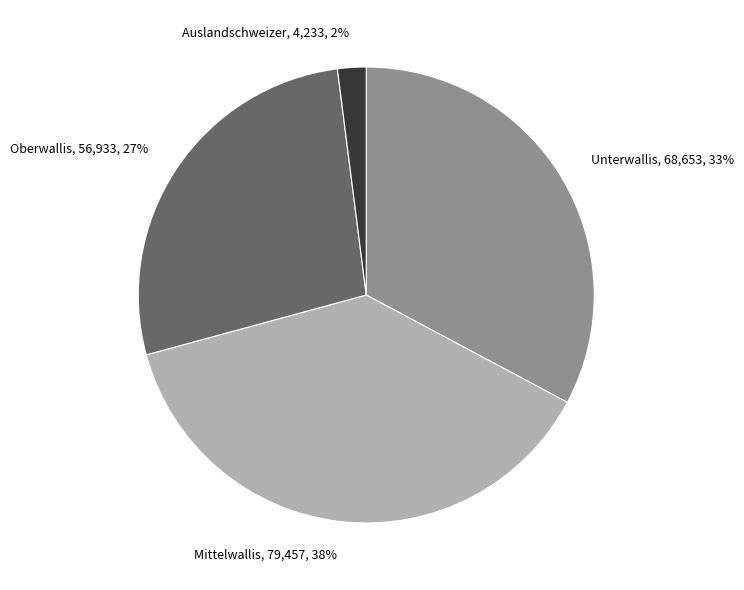

Is the sum of Auslandschweizer and Unterwallis greater than half?

No